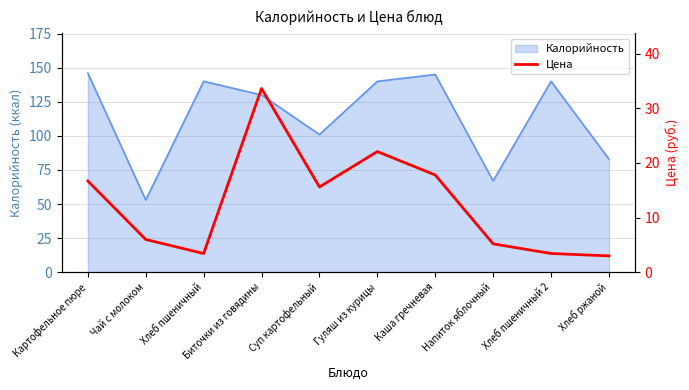

At which label is Калорийность closest to 99?

Суп картофельный